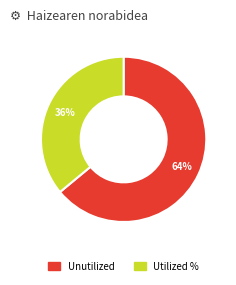

What is the majority slice?

Unutilized